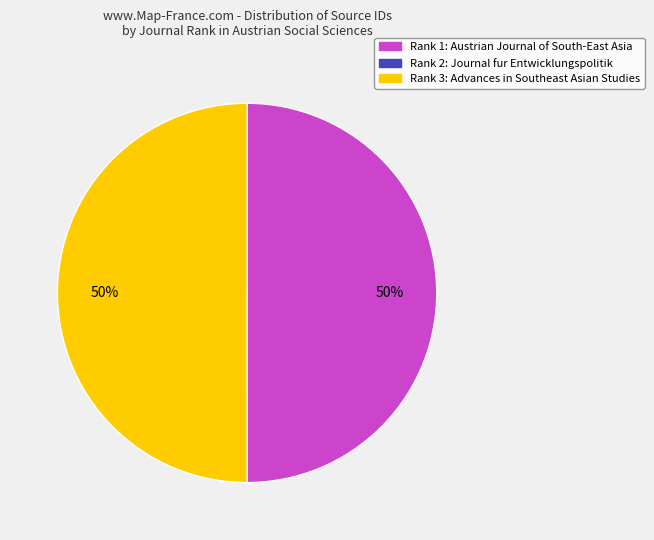

To the nearest percent, what is the average slice percentage?

33%